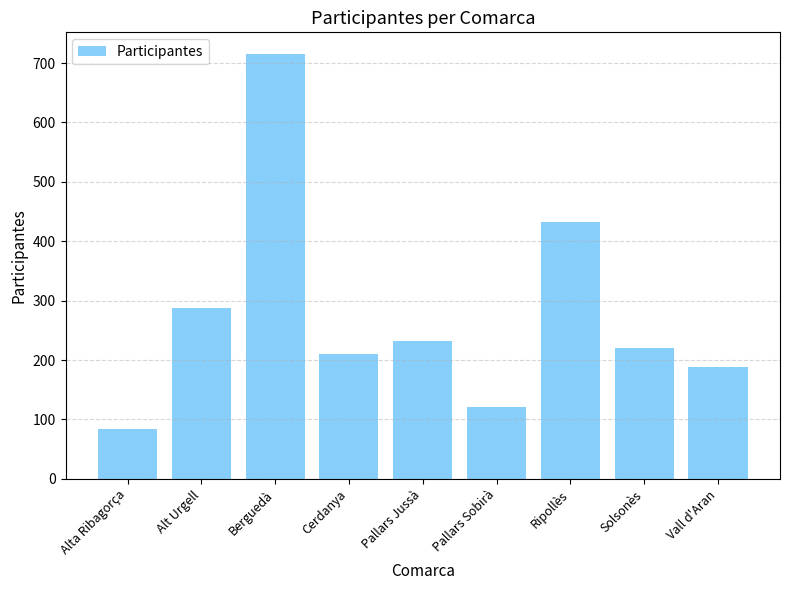

Reading right to left, extract all data points from this chart.

189	220	433	121	232	211	716	288	84